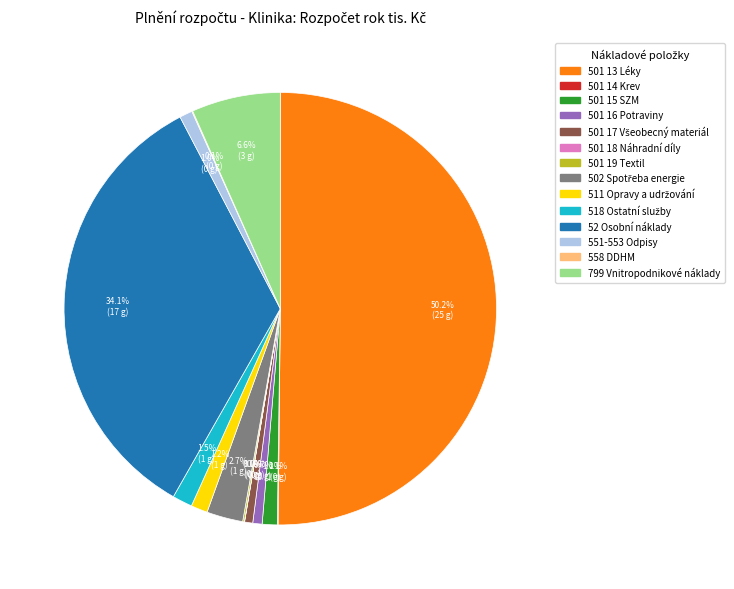

Is it true that 799 Vnitropodnikové náklady is 16% of the pie?

False